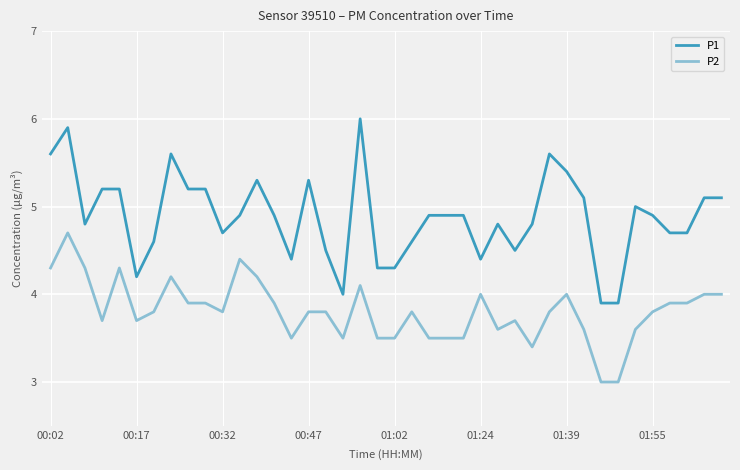

True or false: P2 and P1 cross at least once.

False